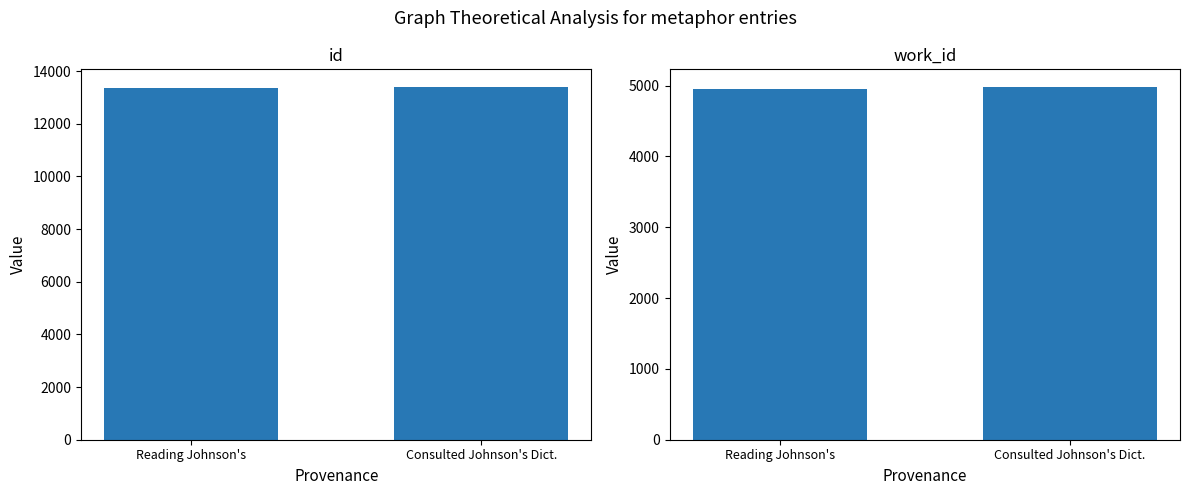

Between Reading Johnson's and Consulted Johnson's Dict., which is larger?

Consulted Johnson's Dict.